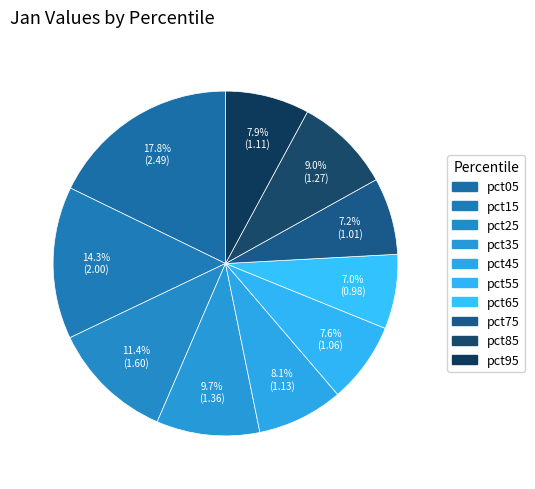

Does pct65 represent more than half of the total?

No